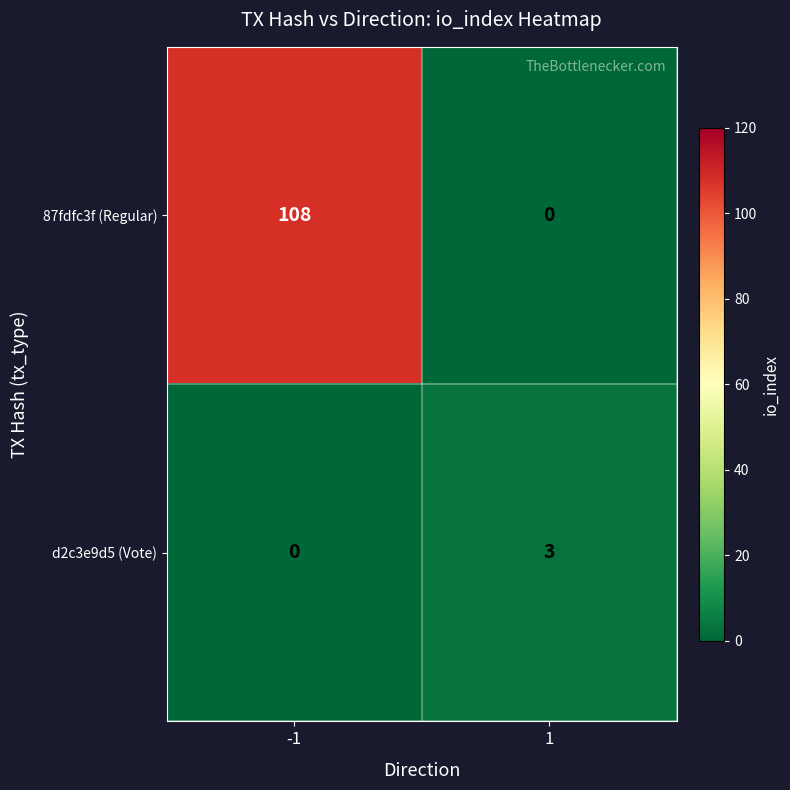

At which category is the sum across all series the highest?

-1